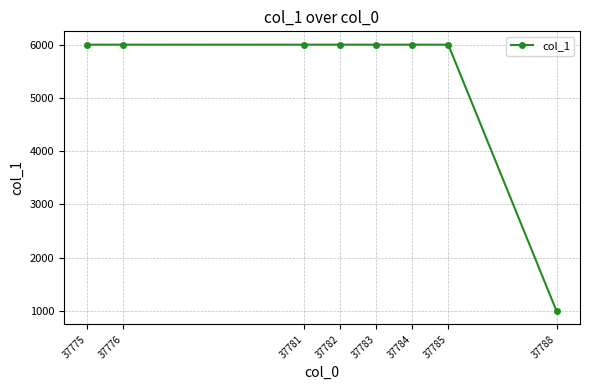

What is the value of the 2nd point from the left?

6000